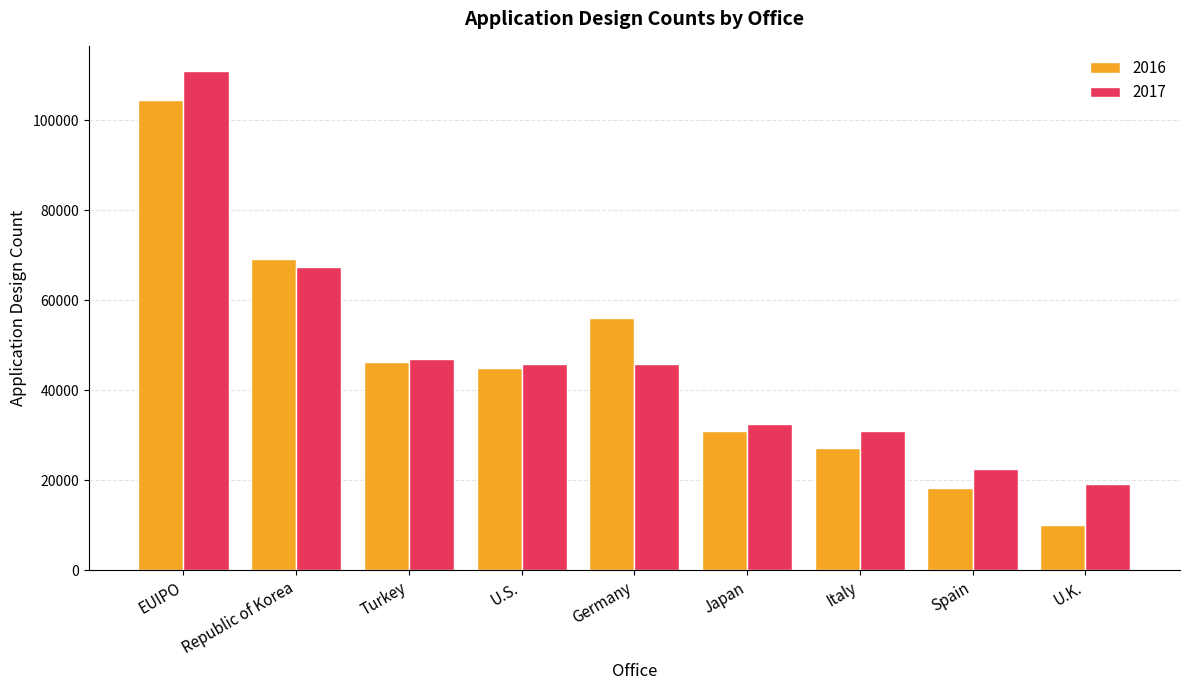

Does the chart contain any negative values?

No